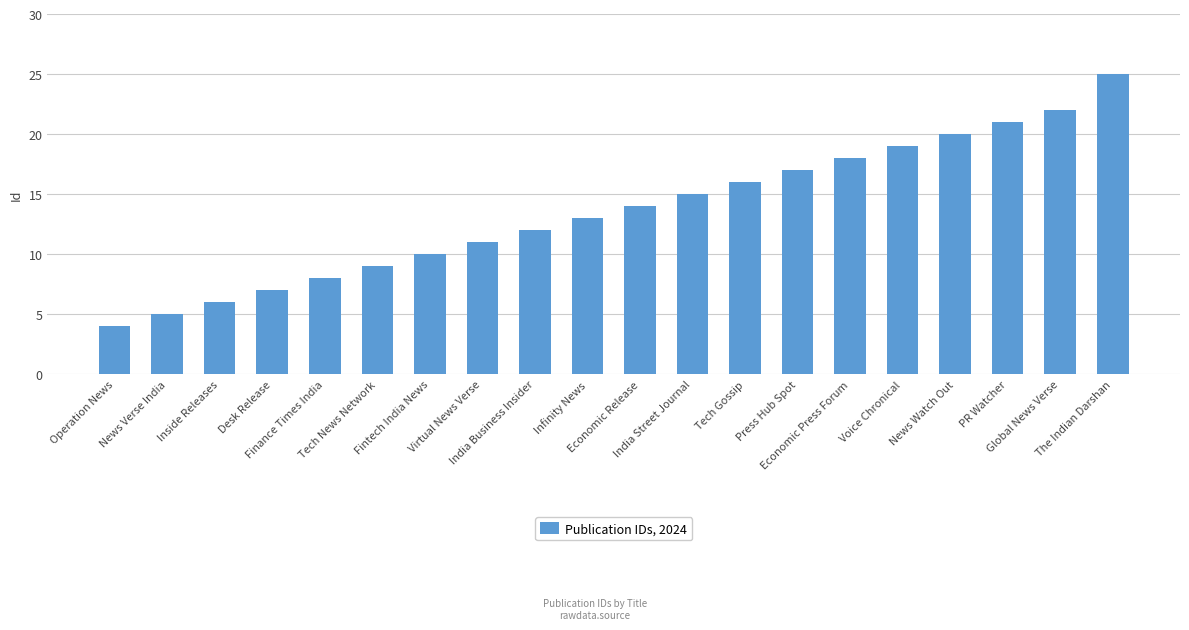

What is the approximate value at Virtual News Verse?

11